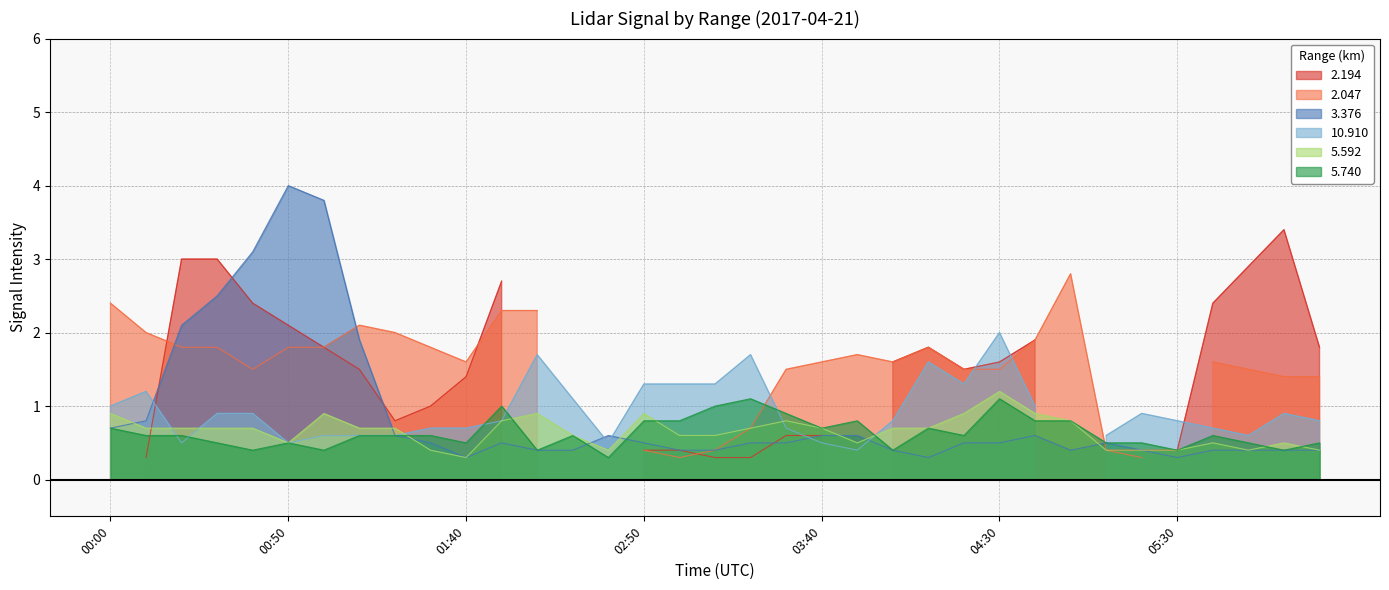

What is the value of the 5.592 point at the 11th from the left?

0.3